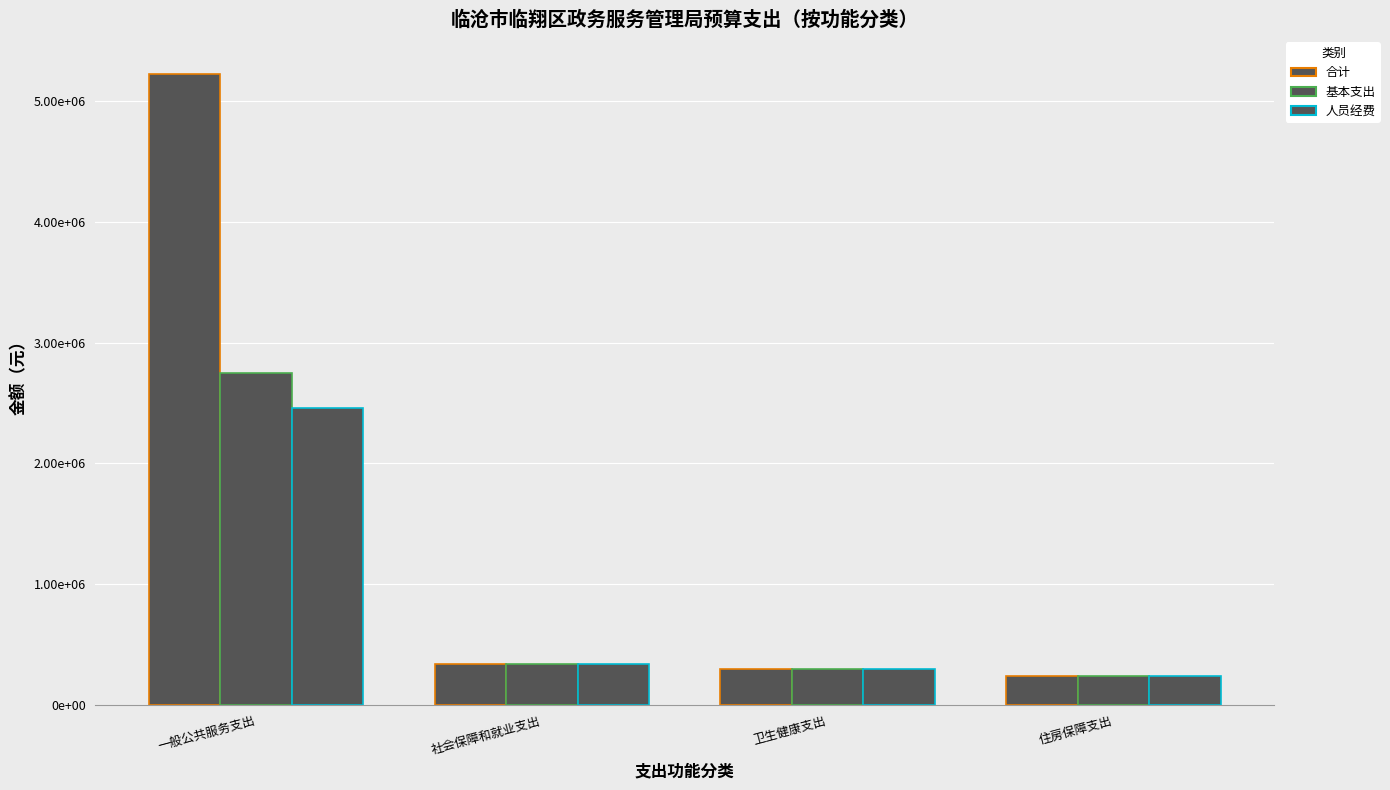

Where is 人员经费 nearest to the value 1352721?

社会保障和就业支出